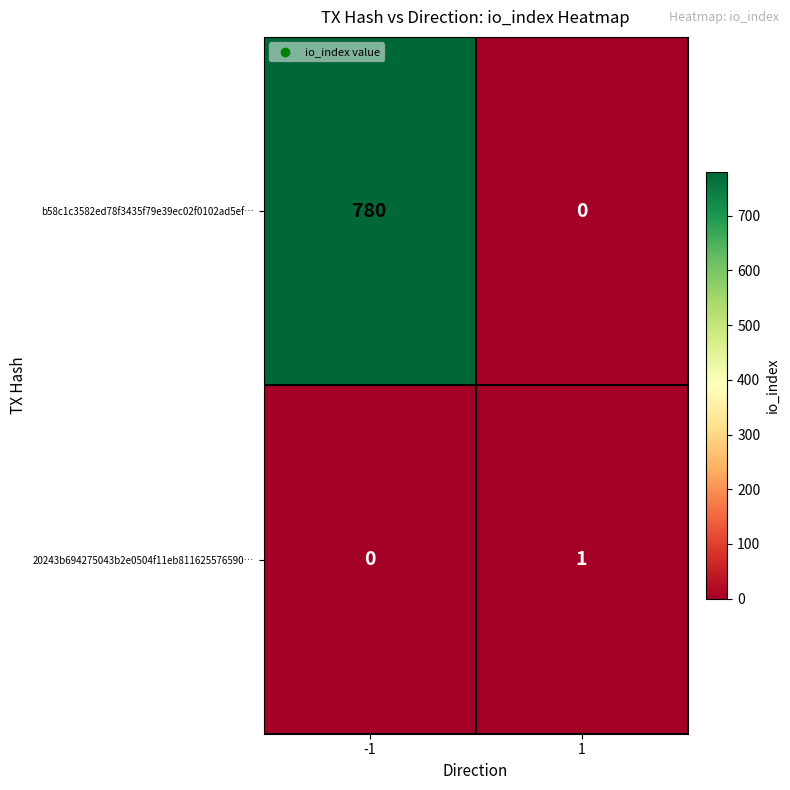

The b58c1c3582ed78f3435f79e39ec02f0102ad5ef… series shows 0 at 1. True or false?

True